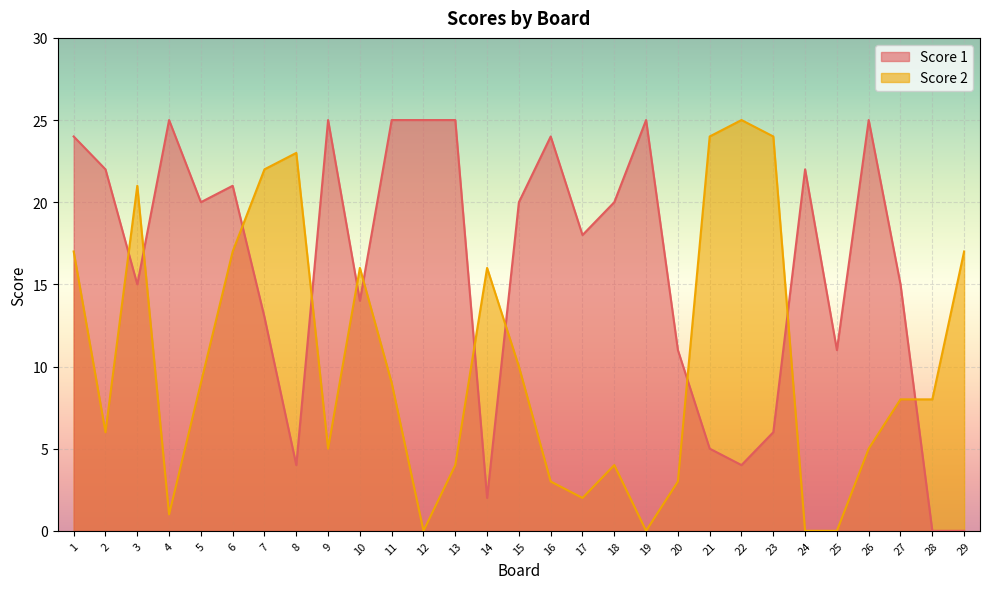

In Score 1, how many points are higher than both neighbors (excluding endpoints)?

7